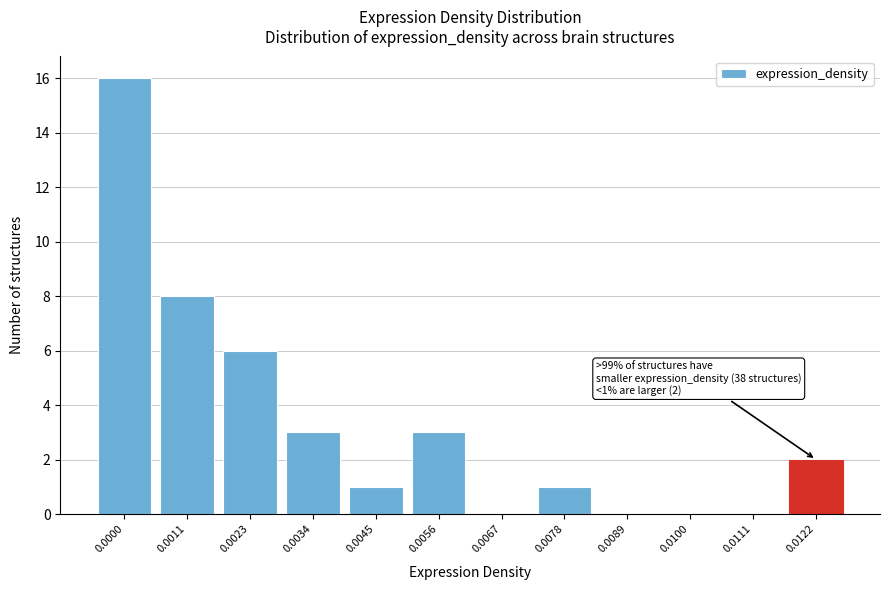

Reading right to left, list all the values displayed in this chart.

0.0122=2	0.0111=0	0.0100=0	0.0089=0	0.0078=1	0.0067=0	0.0056=3	0.0045=1	0.0034=3	0.0023=6	0.0011=8	0.0000=16